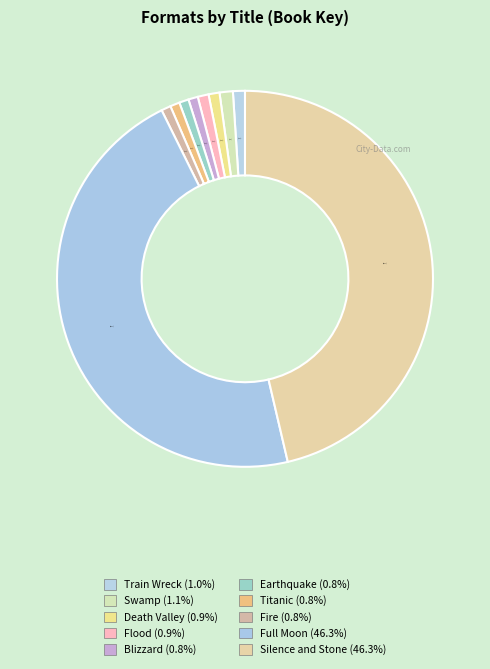

Rank the categories by value from lowest to highest.

Earthquake, Blizzard, Fire, Titanic, Flood, Death Valley, Train Wreck, Swamp, Silence and Stone, Full Moon